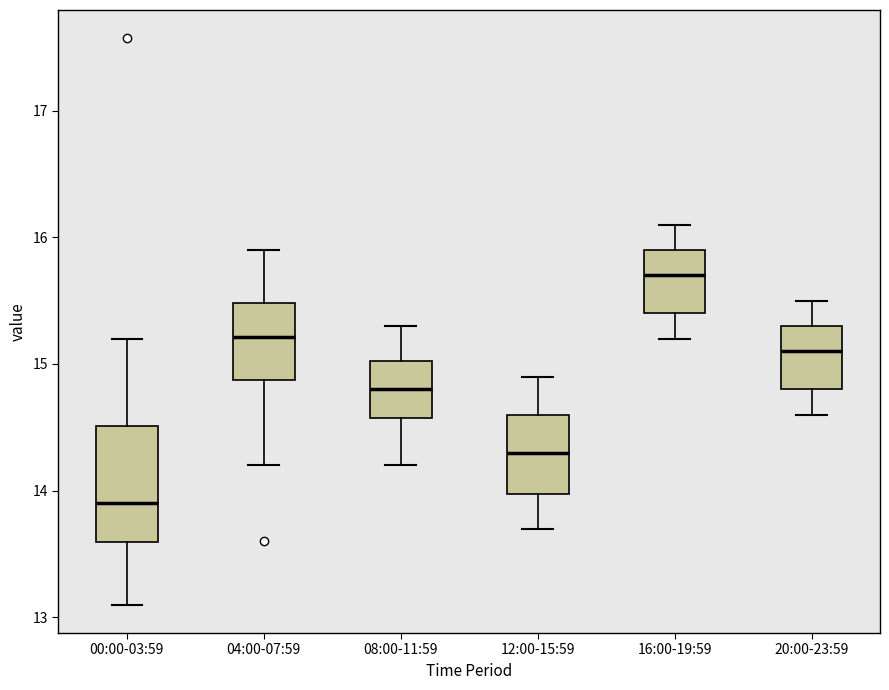

Which box's median line is the lowest?

00:00-03:59